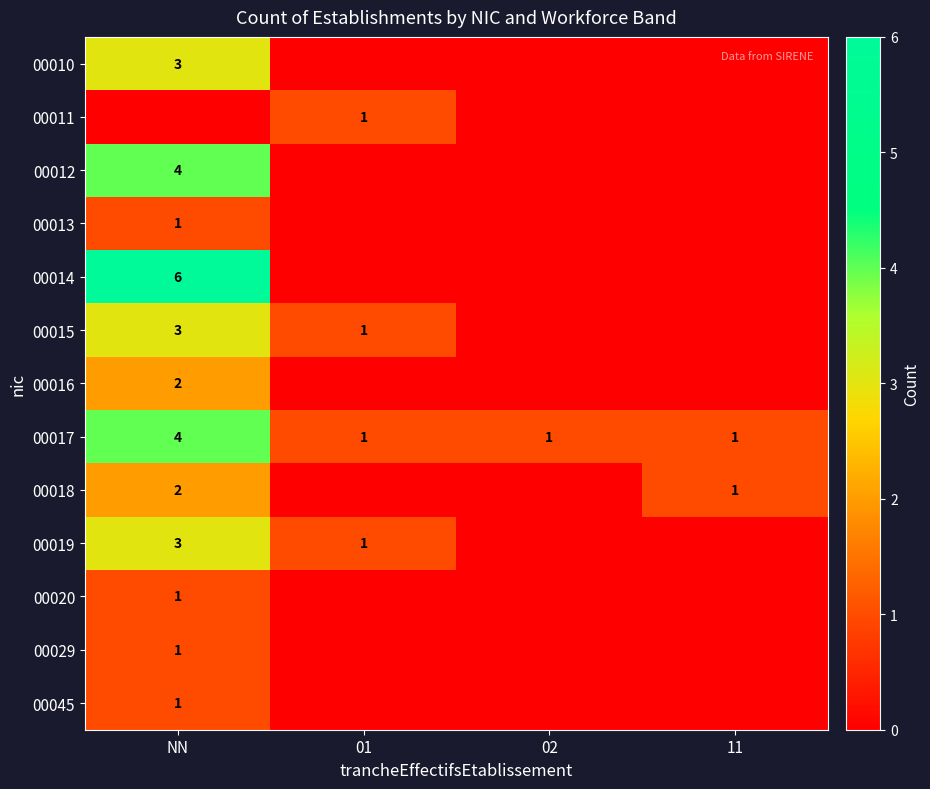

The 00017 series shows 0 at 02. True or false?

False